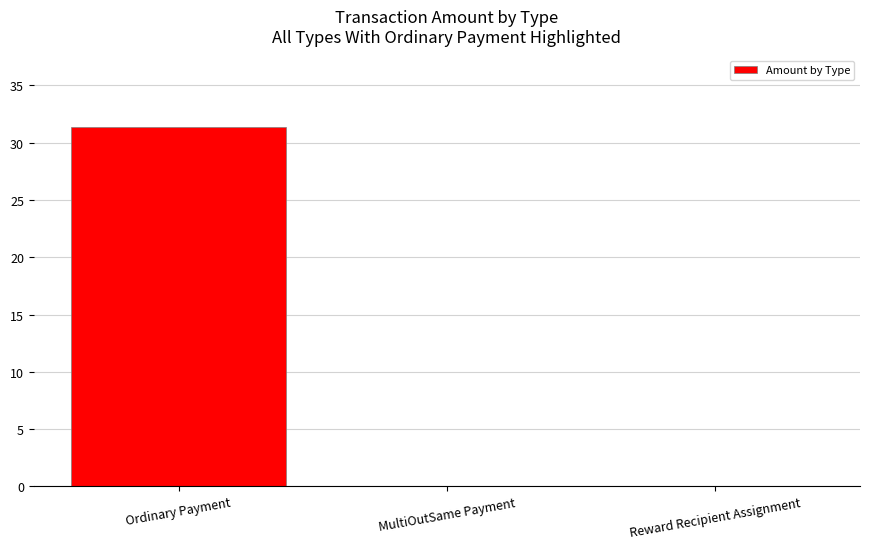

True or false: the data shows 0.0 at MultiOutSame Payment.

True